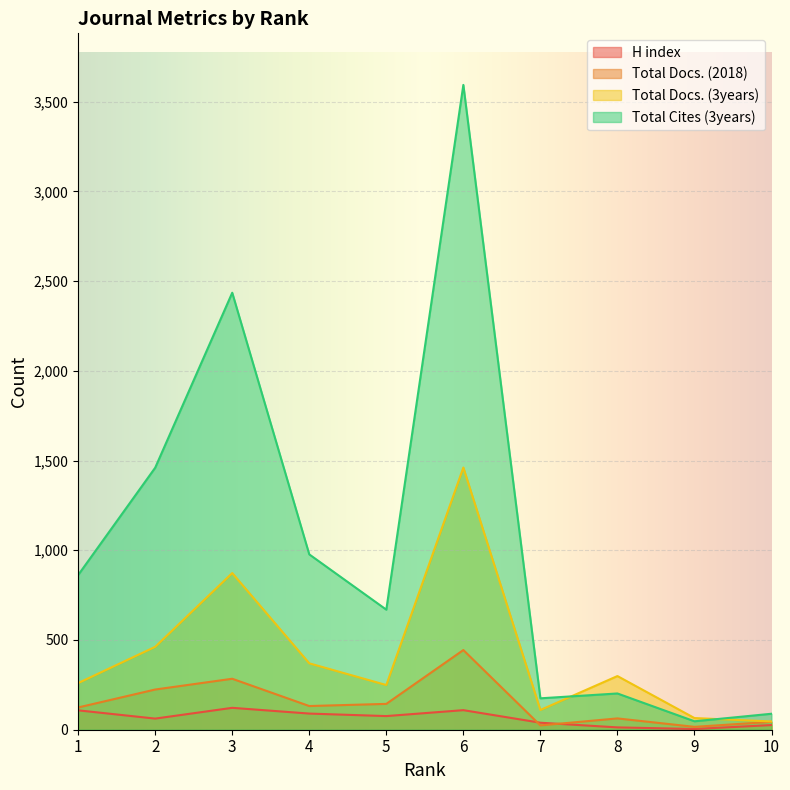

Between 3 and 7, which series saw the biggest shift?

Total Cites (3years)